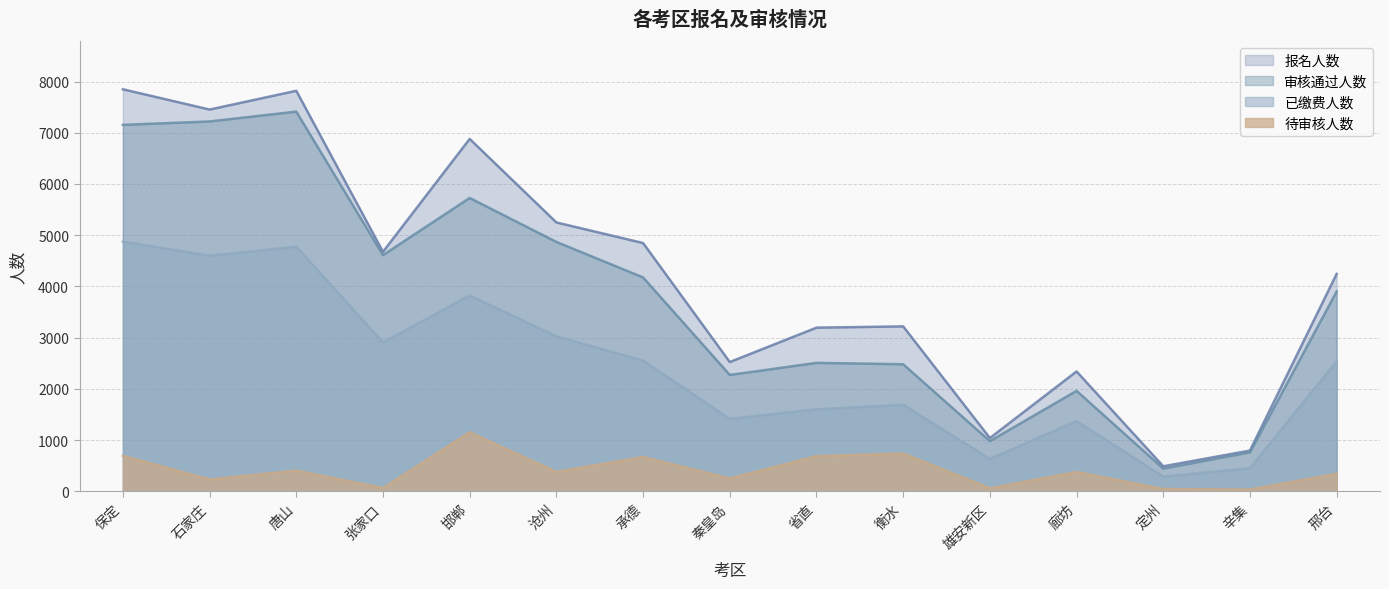

What is the label of the 10th point from the left?

衡水